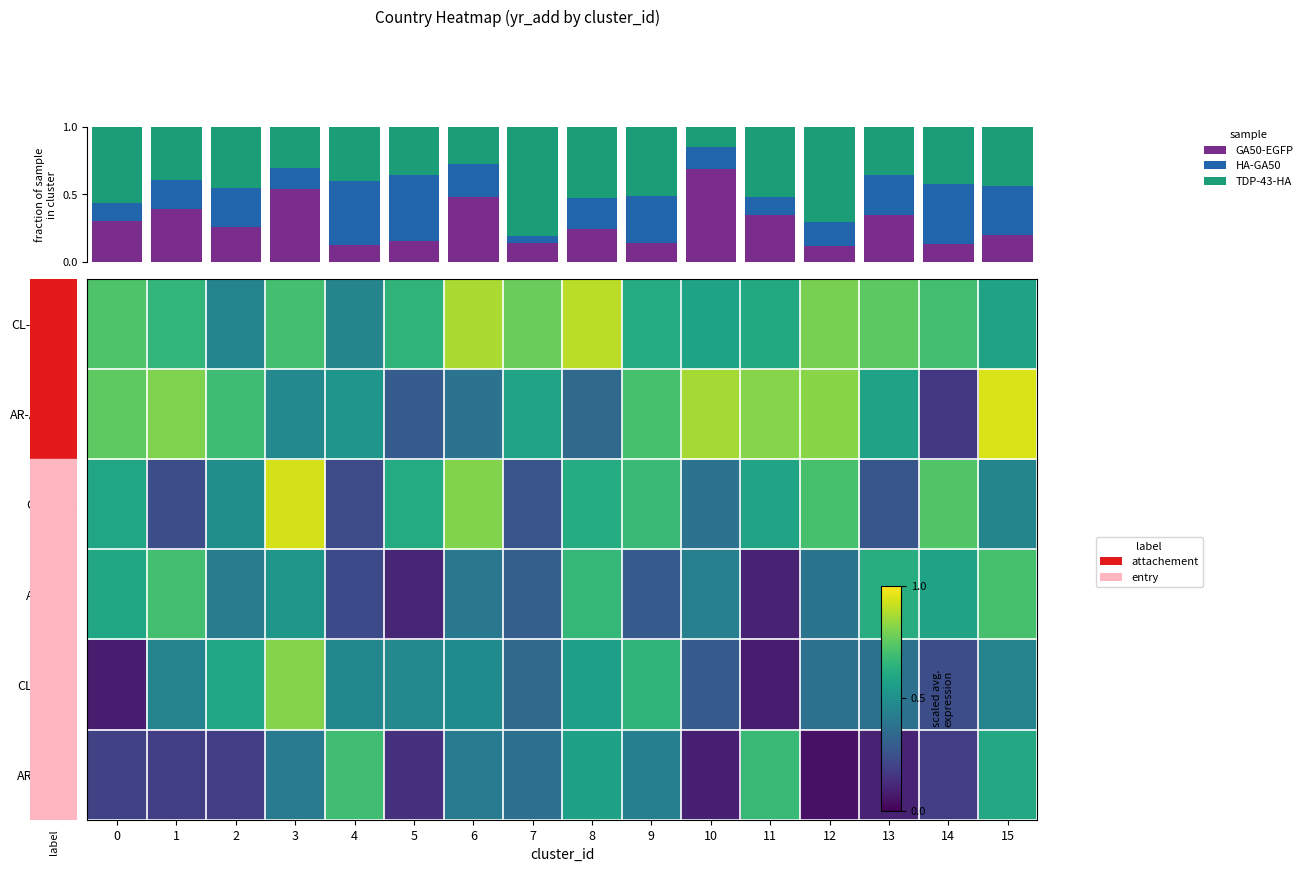

What is the difference between the CL-America values at 9 and 7?

0.2